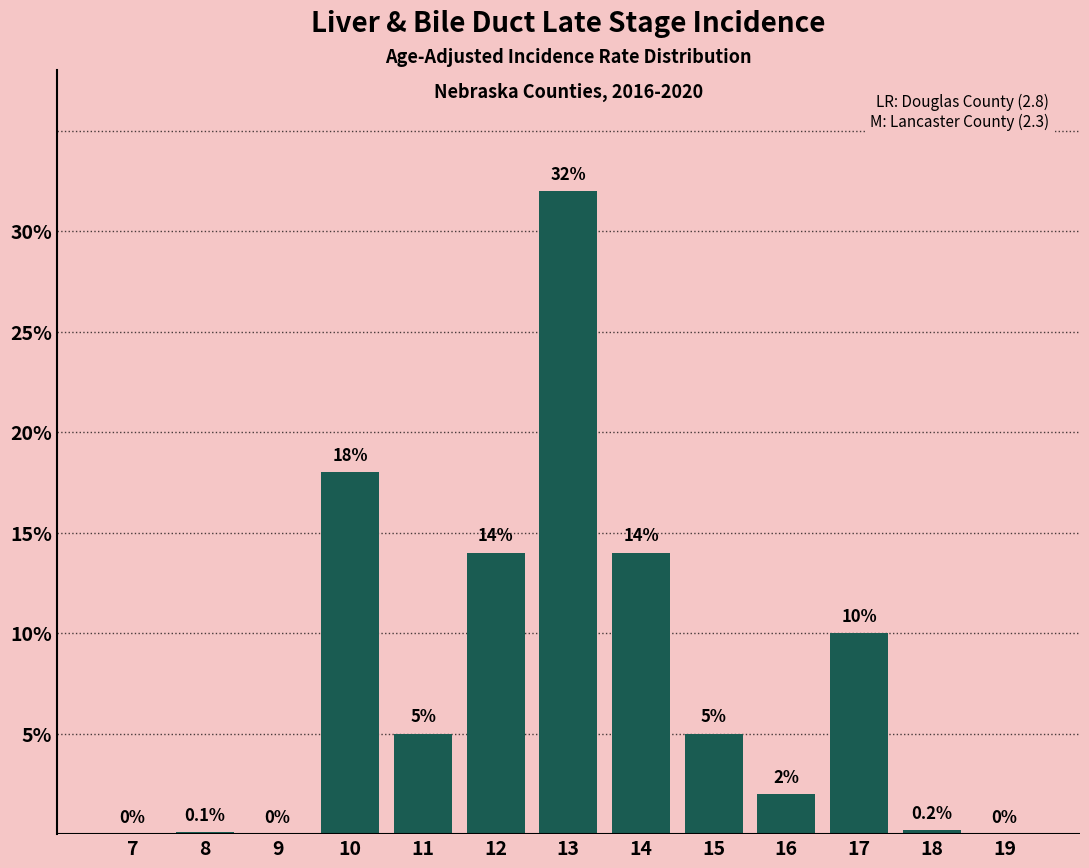

Reading right to left, list all the values displayed in this chart.

19=0.0	18=0.2	17=10.0	16=2.0	15=5.0	14=14.0	13=32.0	12=14.0	11=5.0	10=18.0	9=0.0	8=0.1	7=0.0